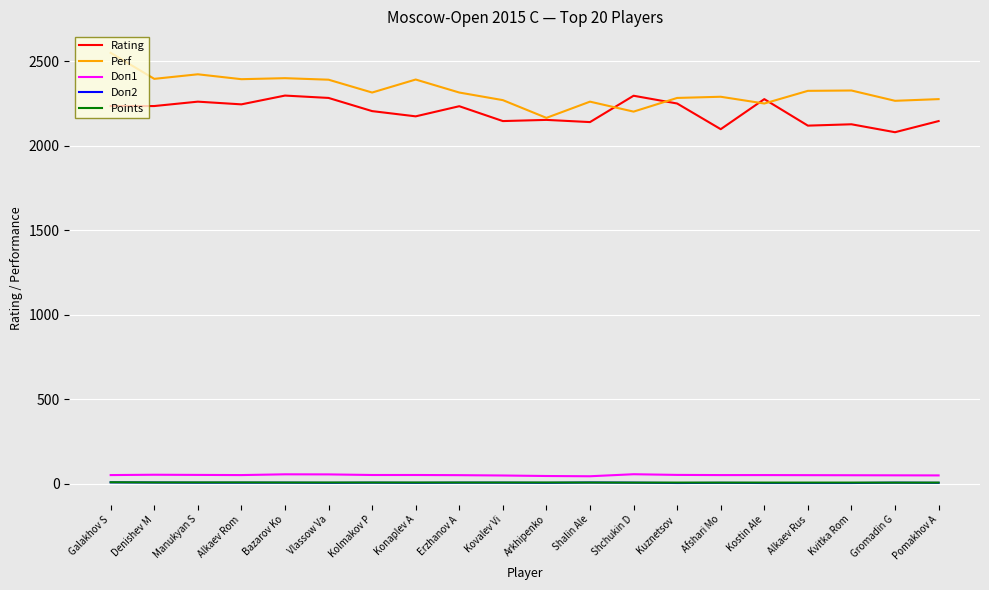

What is the difference between the maximum and minimum values in the Rating series?

217.0